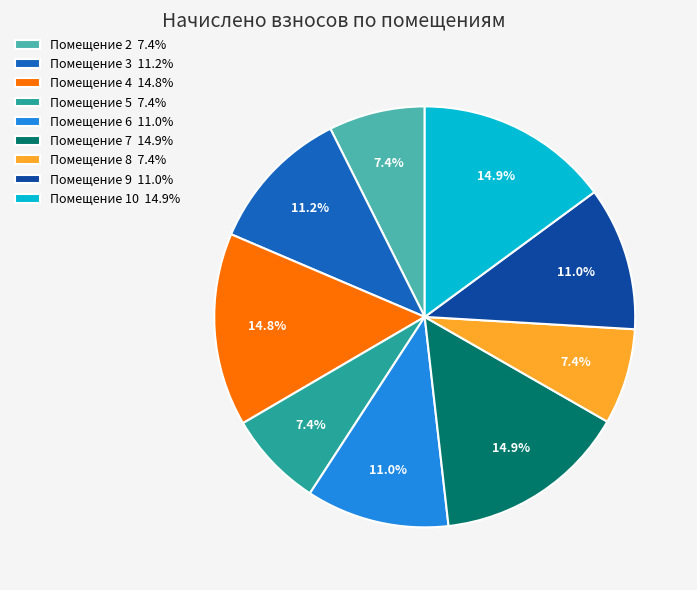

Approximately how many times larger is the value at Помещение 10 14.9% compared to Помещение 3 11.2%?

1.3